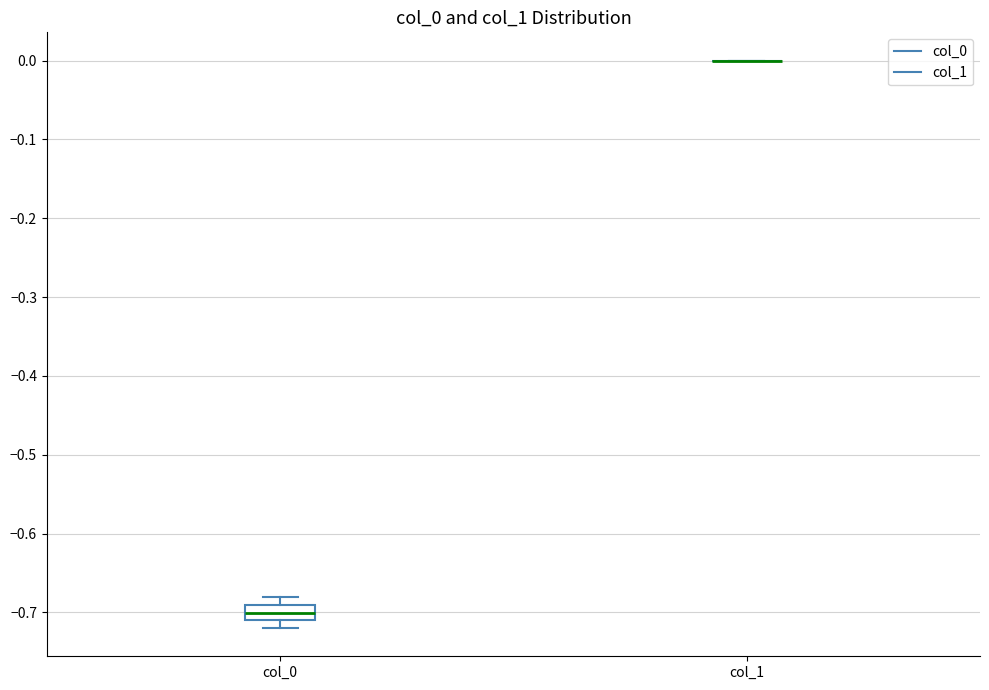

Where does the median line of the box for col_0 sit on the y-axis? The values are not printed on the chart, so give them approximately, as read against the axis.

-0.70